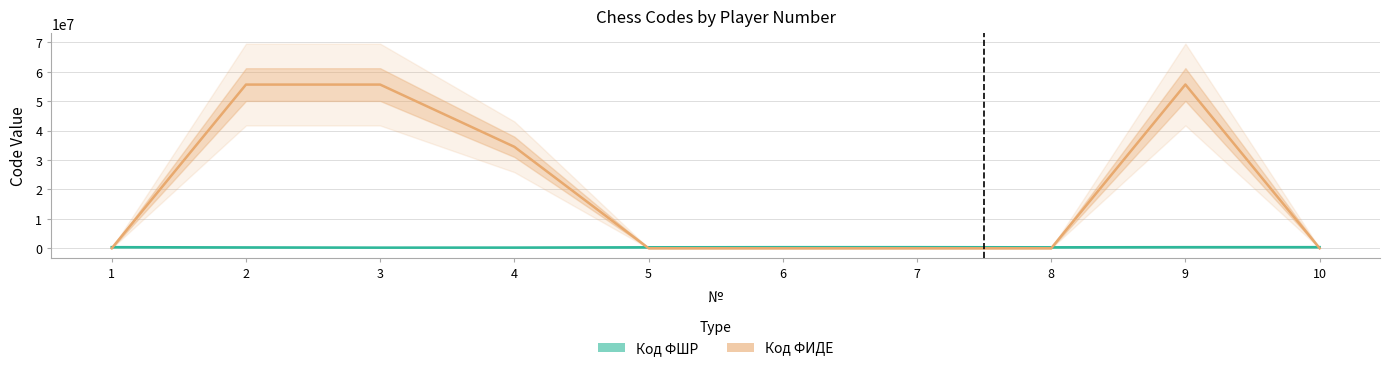

Is this an area chart (filled region under the line)?

No